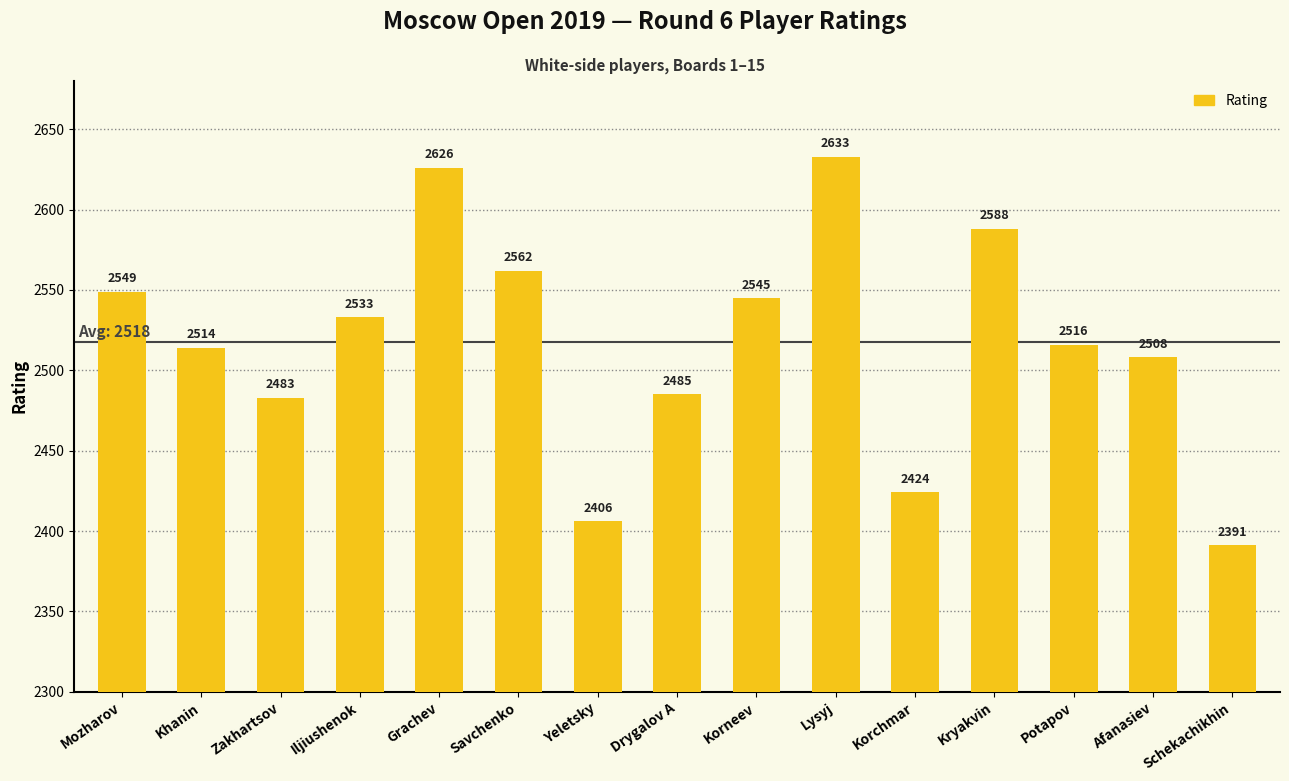

Between Yeletsky and Lysyj, which is larger?

Lysyj